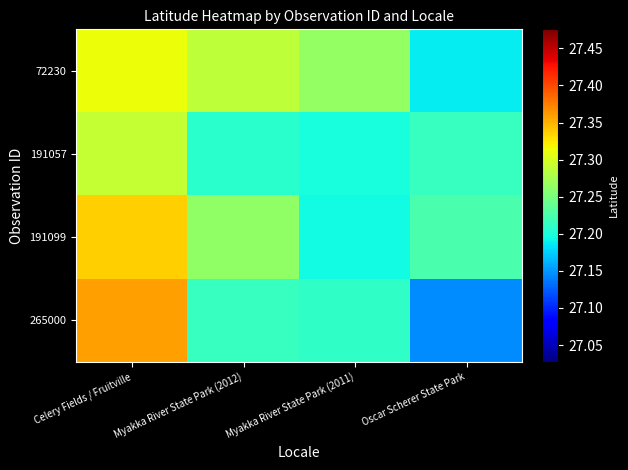

How many distinct data groups are displayed?

4